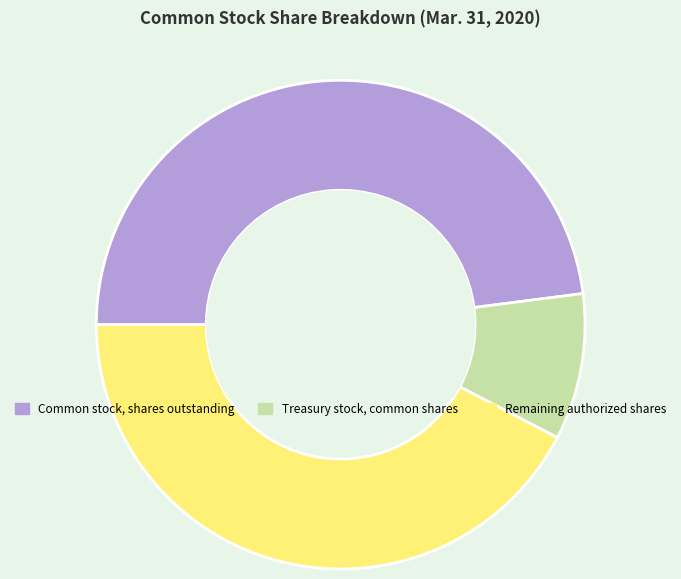

Approximately how many times larger is the value at Common stock, shares outstanding compared to Remaining authorized shares?

1.1